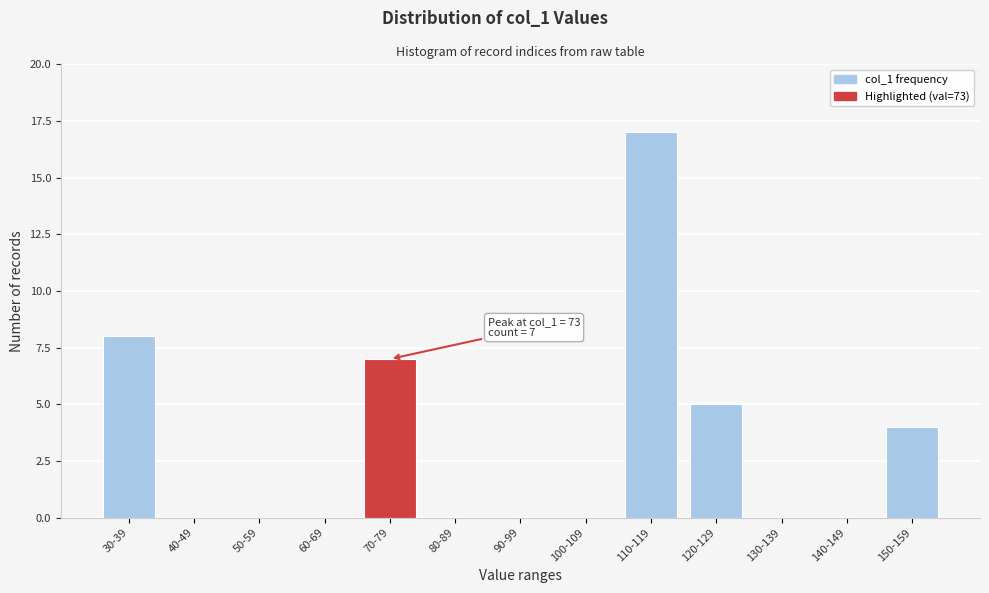

Reading left to right, what are all the values shown in this chart?

30-39=8	40-49=0	50-59=0	60-69=0	70-79=7	80-89=0	90-99=0	100-109=0	110-119=17	120-129=5	130-139=0	140-149=0	150-159=4